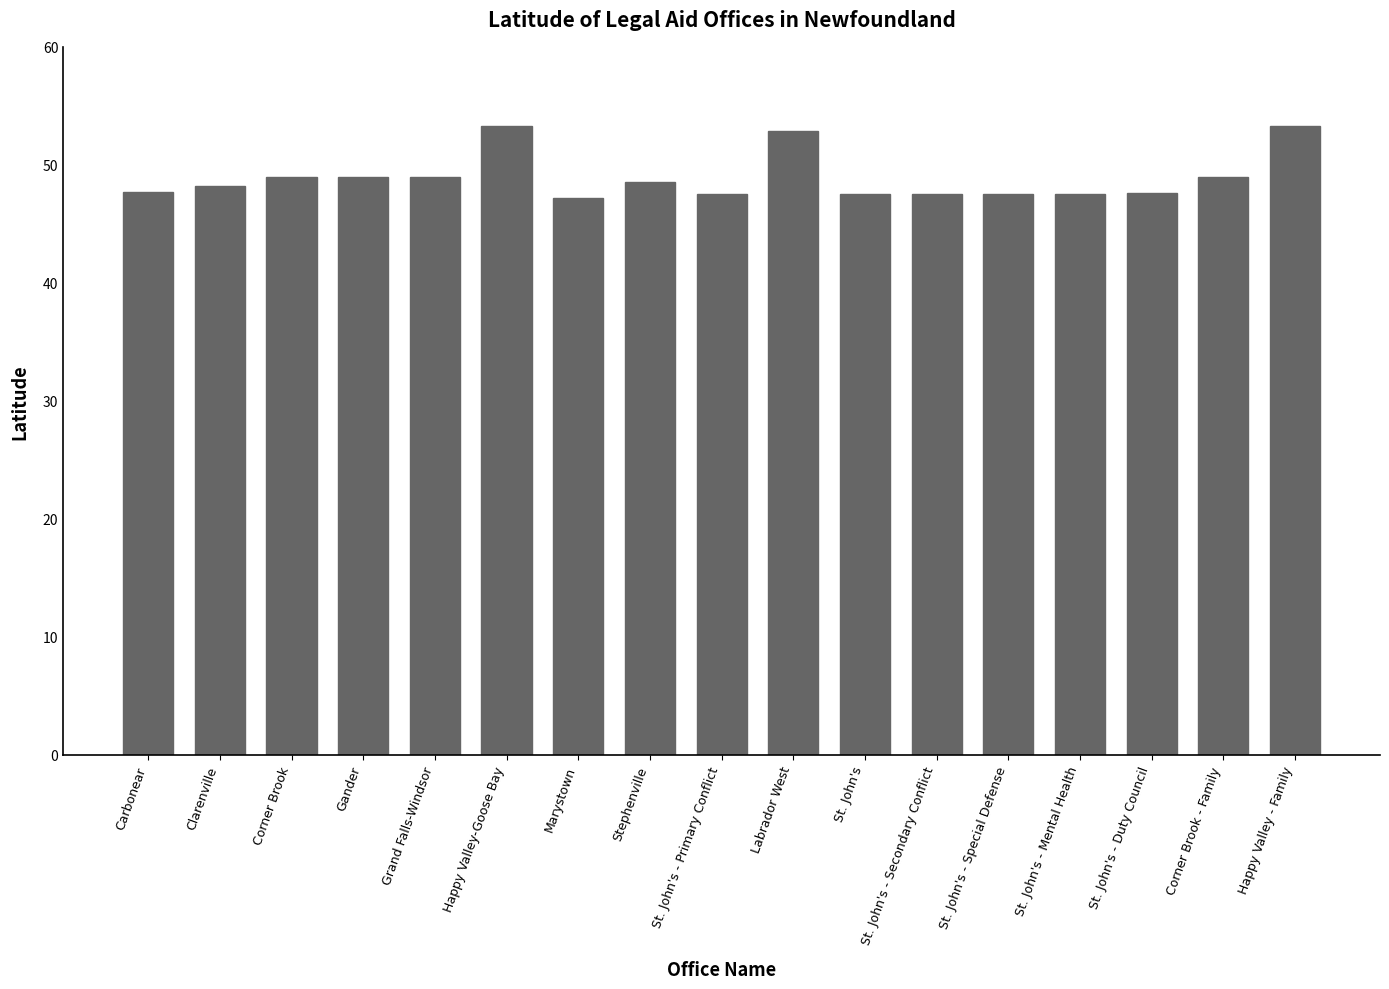

True or false: the data shows 68.6 at St. John's - Secondary Conflict.

False